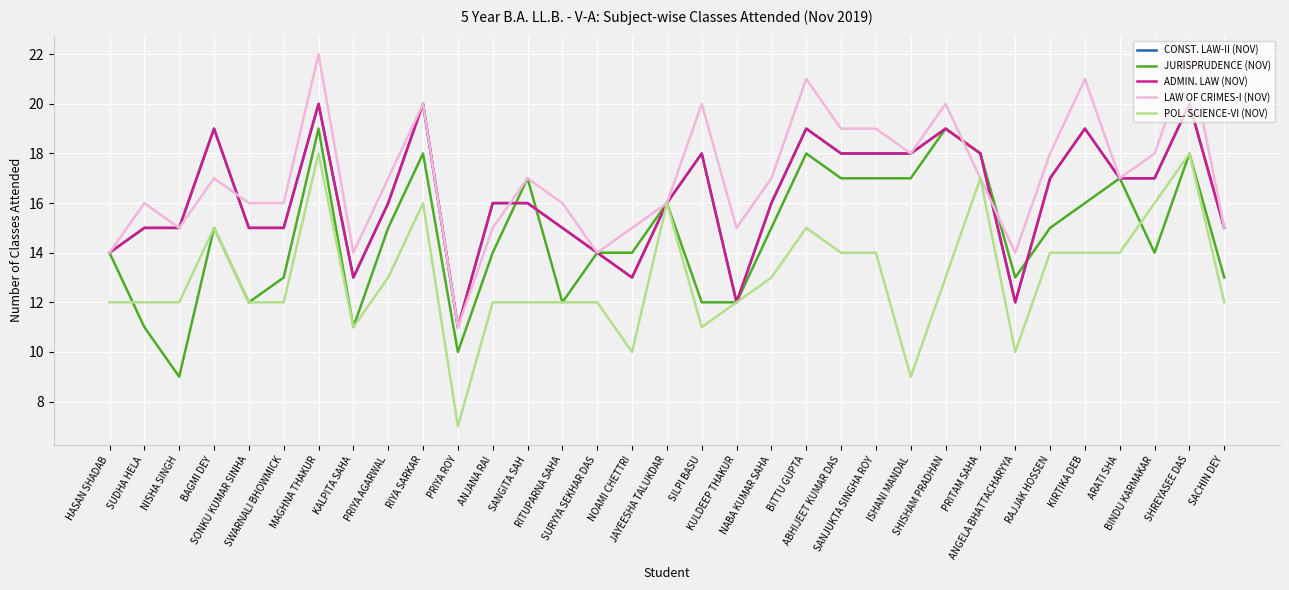

Does the chart display data point markers on the line(s)?

No